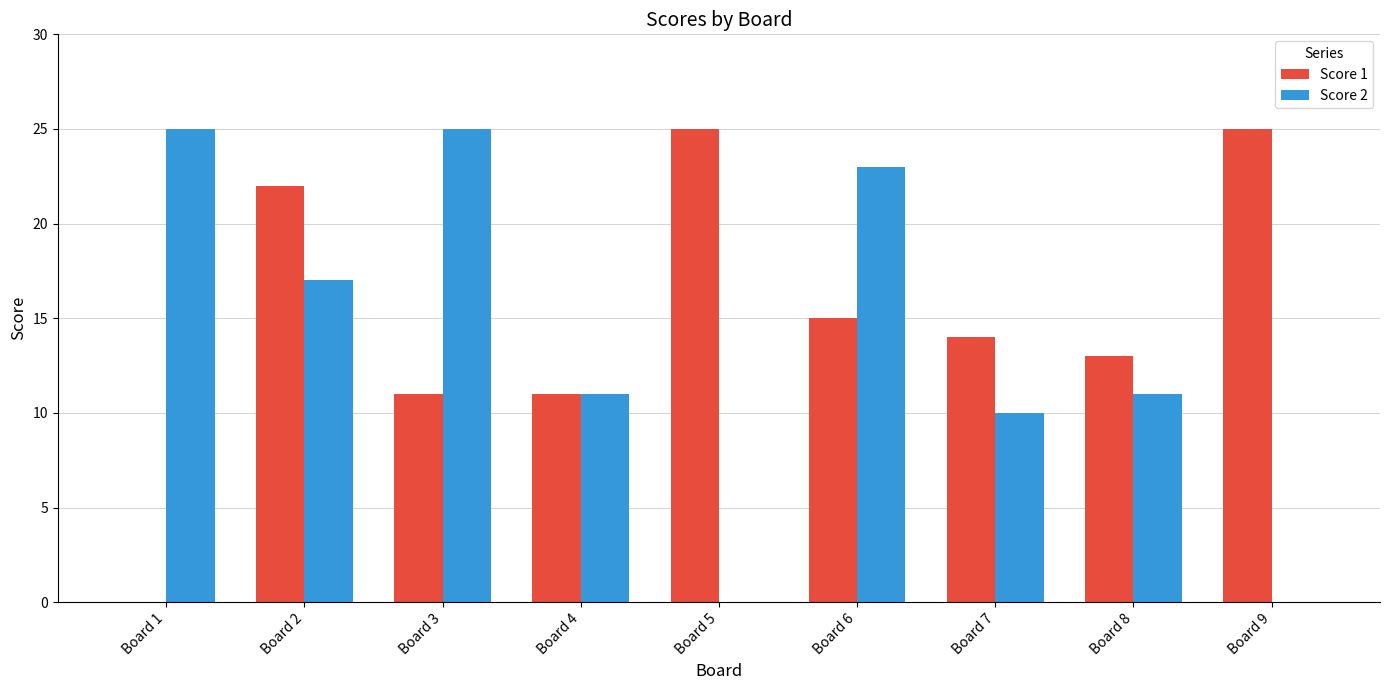

What is the sum of the Score 1 values at Board 4 and Board 2?

33